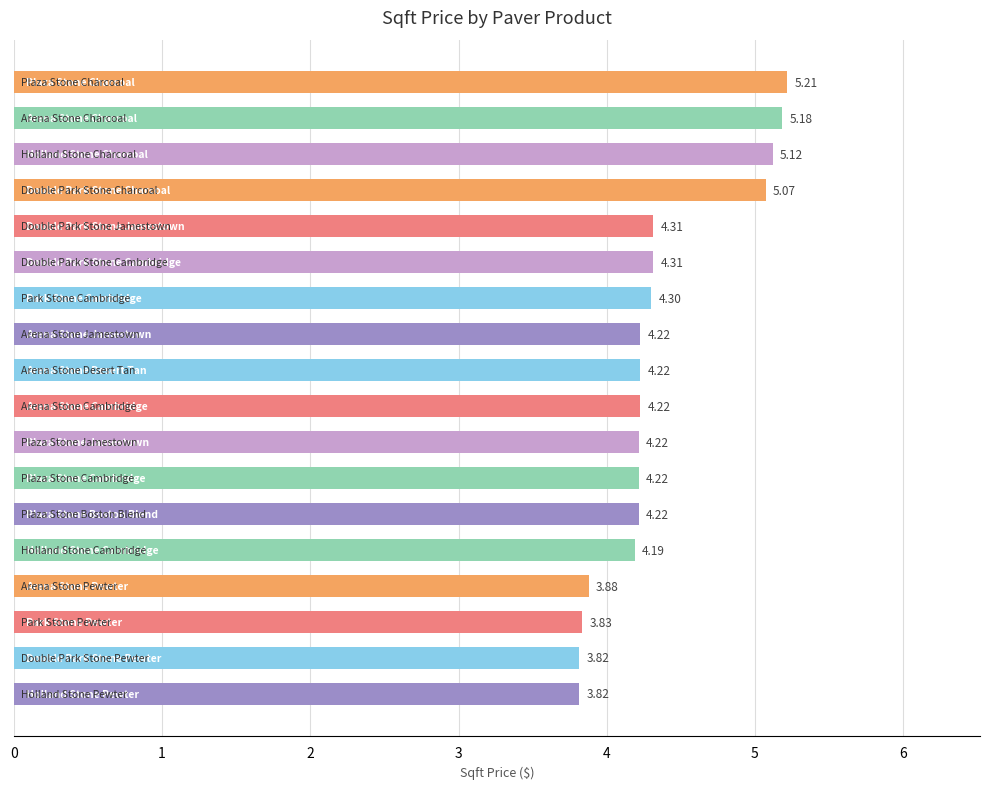

How many data points are less than 4?

4